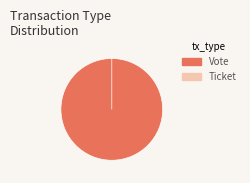

Combined, do Vote and Ticket account for over 50%?

Yes